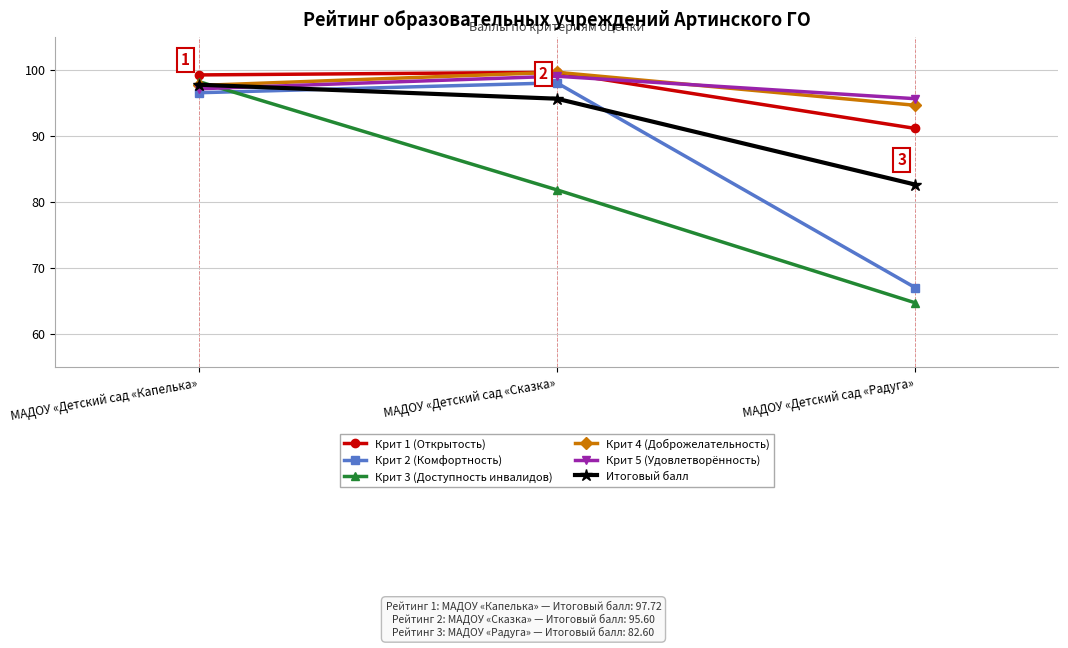

The value of Итоговый балл at МАДОУ «Детский сад «Капелька» is 97.7. True or false?

True